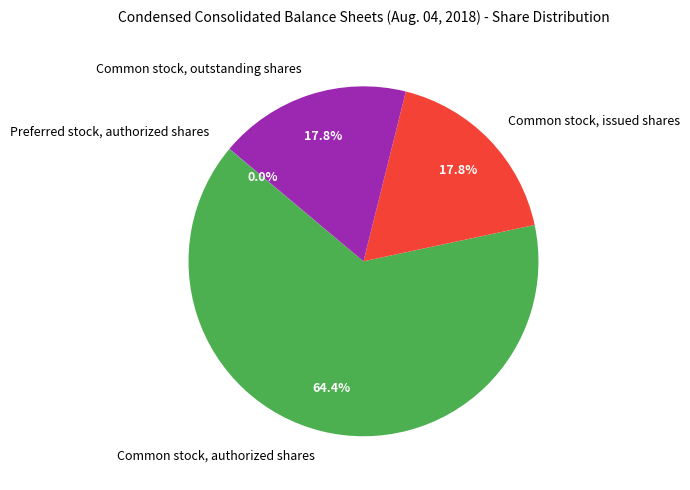

Is Common stock, authorized shares the majority of the pie?

Yes